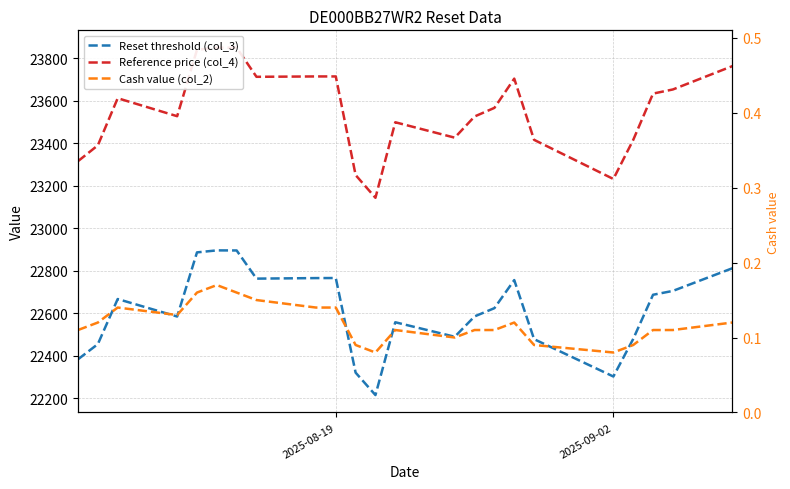

What is the minimum value shown in the chart?

0.1